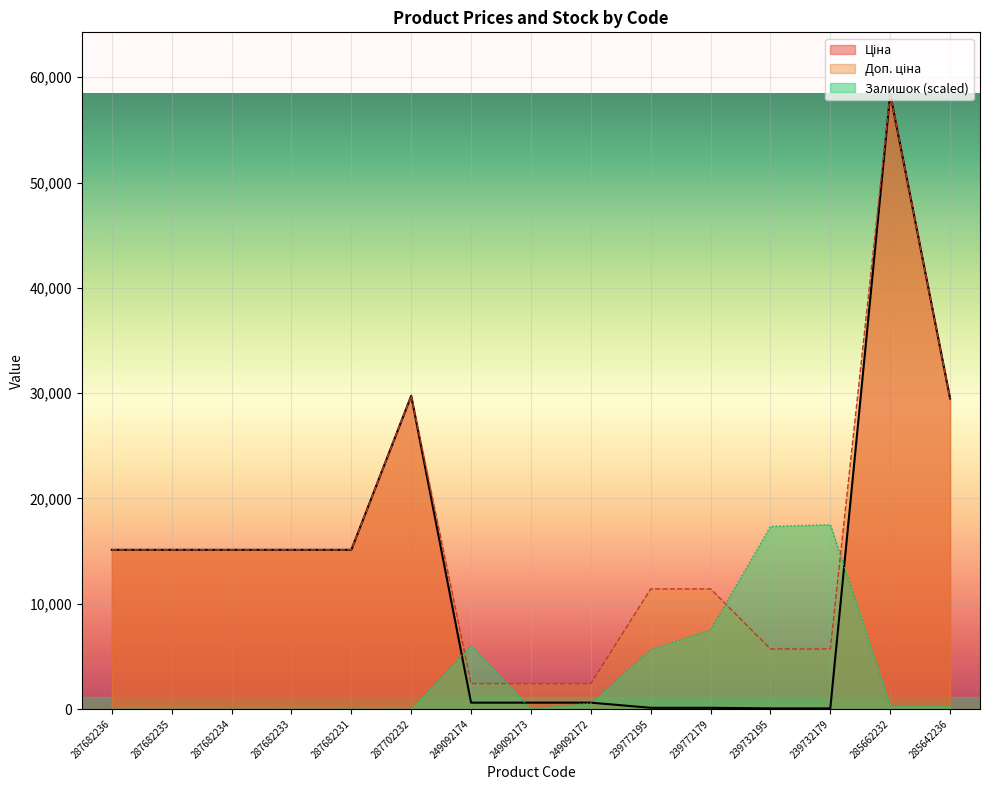

Is it true that Залишок equals 17346.7 at 239732195?

True